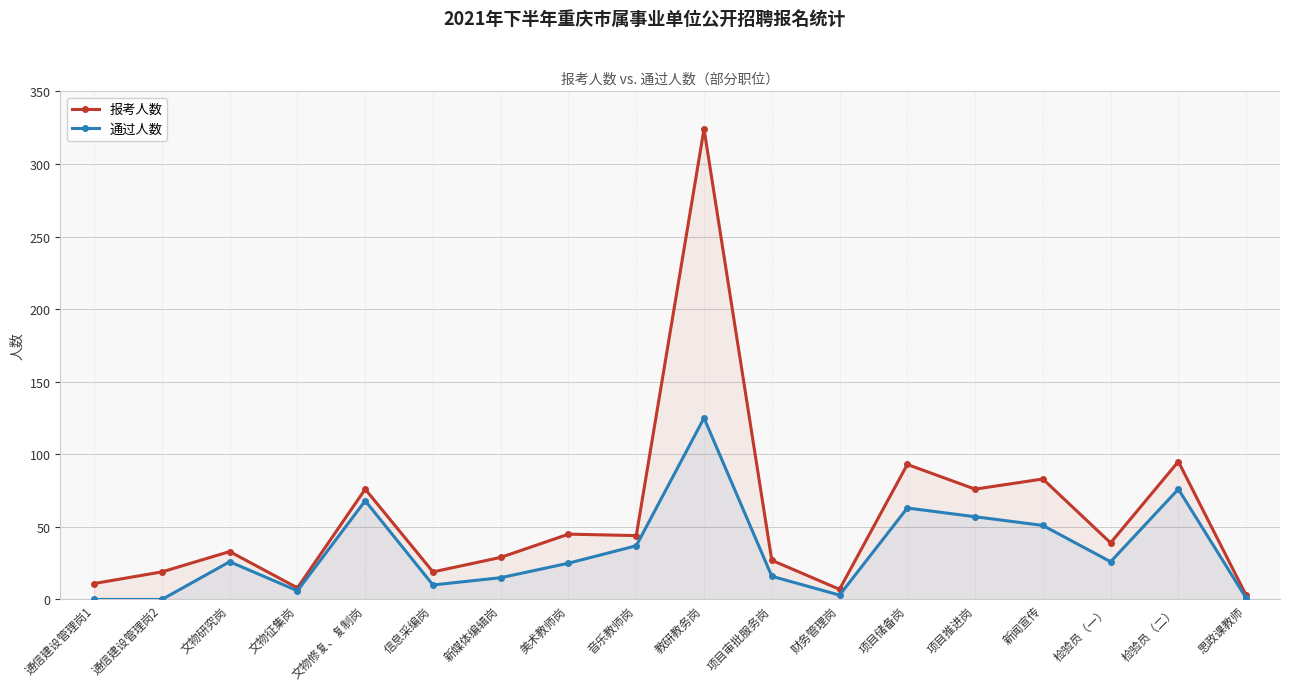

At how many categories does at least one series exceed 243?

1